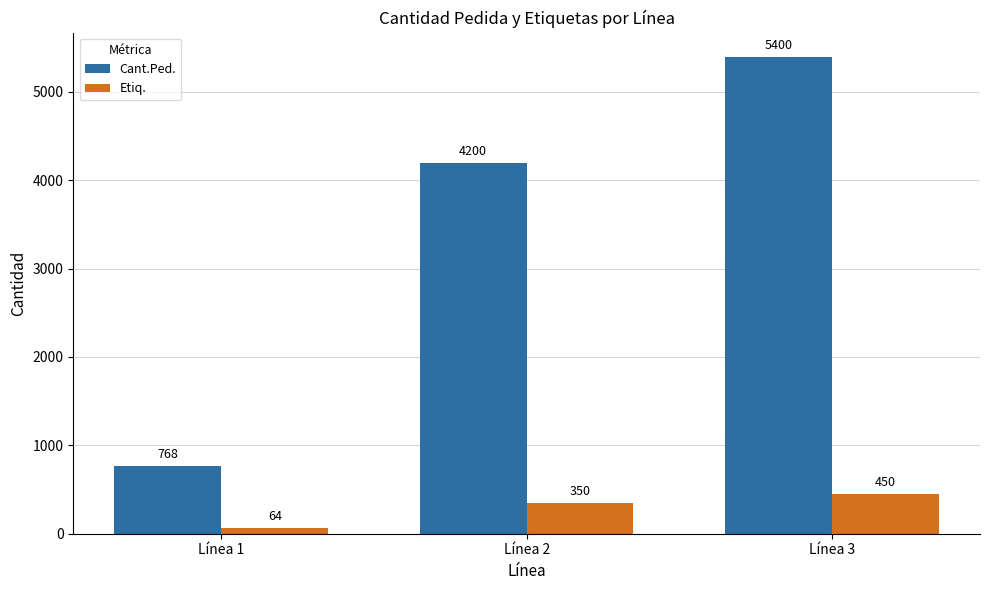

Which series has the largest total across all categories?

Cant.Ped.